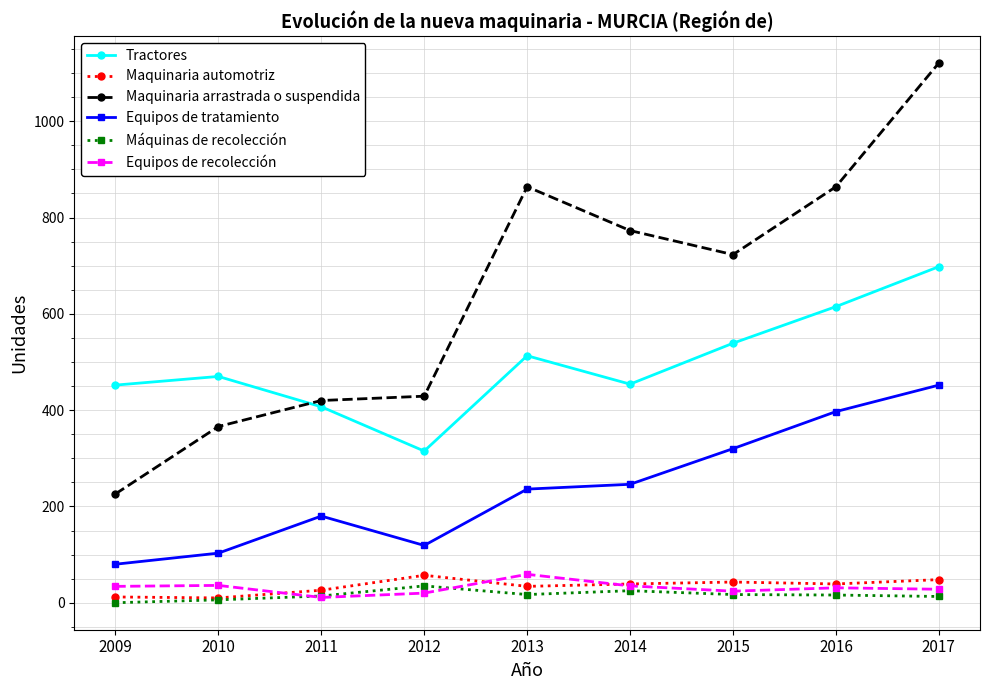

How many series are shown in this chart?

6